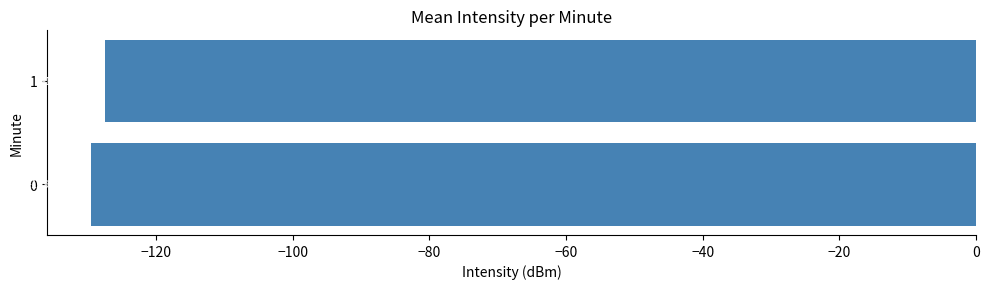

What is the change in value from 0 to 1?

+2.0